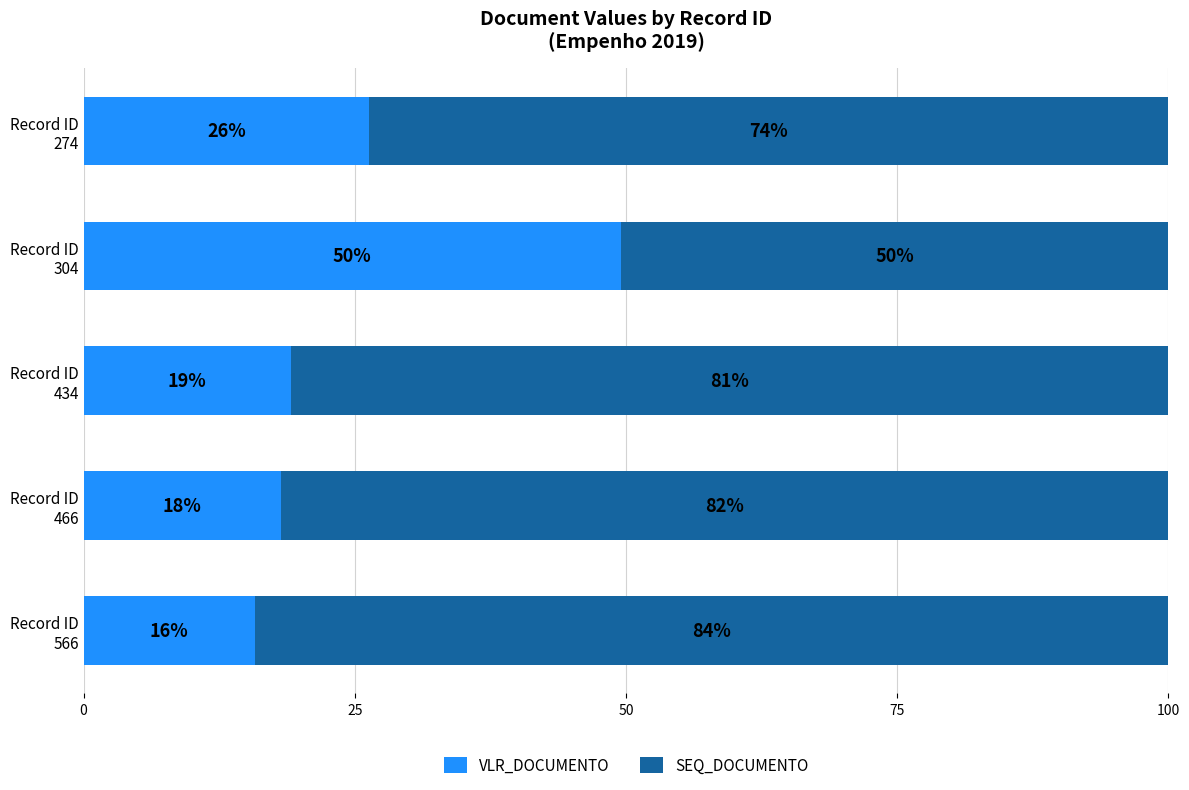

What is the average value of the VLR_DOCUMENTO series?

25.8